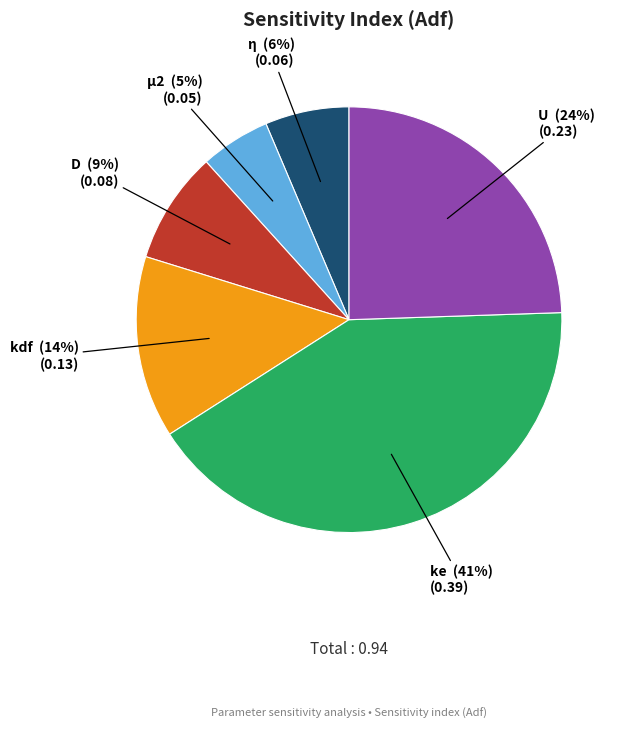

To the nearest percent, what is the average slice percentage?

17%